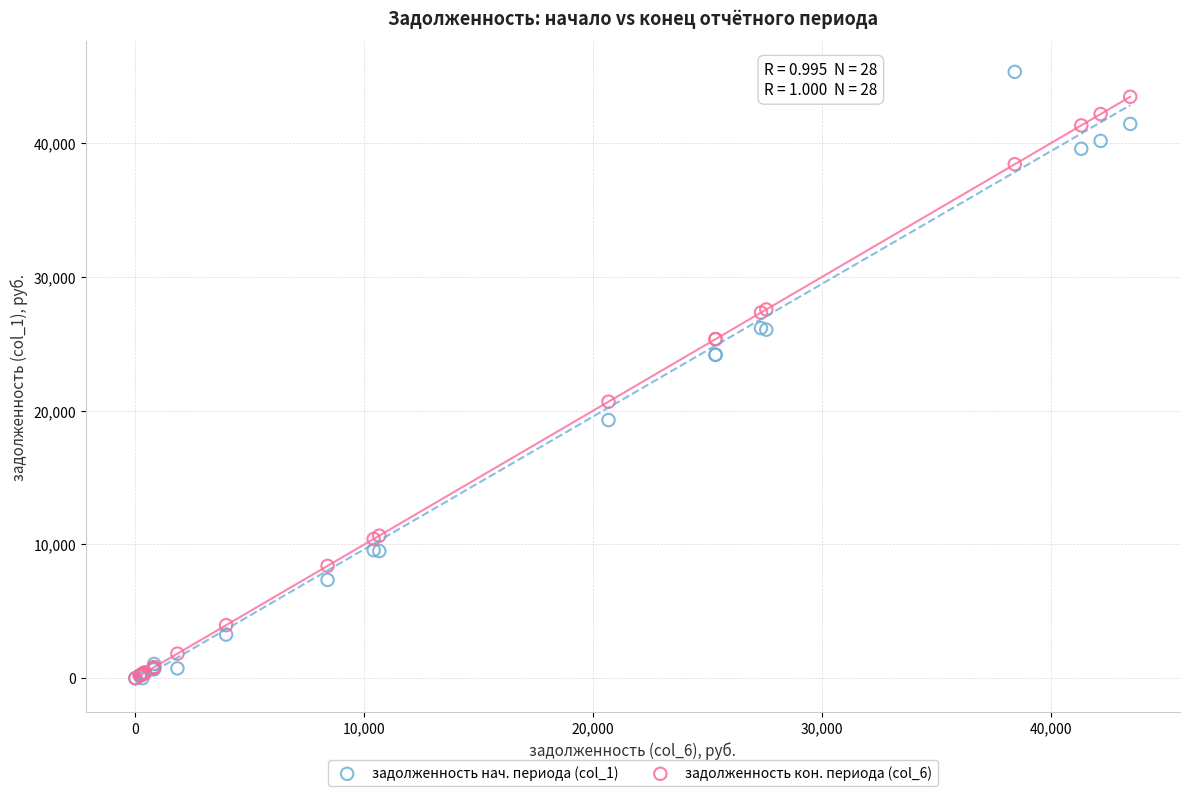

What are all the series names shown in the legend?

задолженность нач. периода (col_1), задолженность кон. периода (col_6)